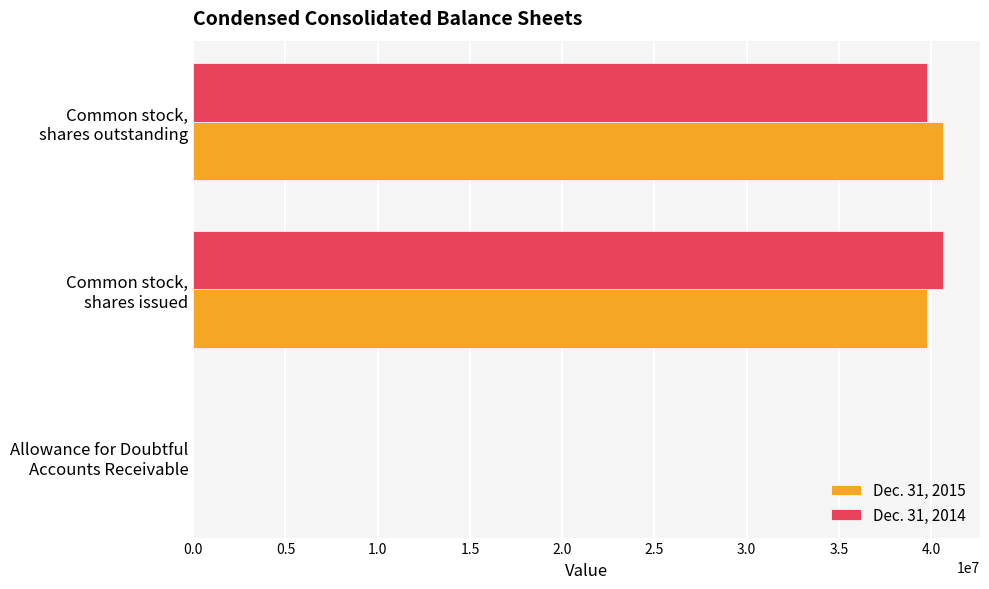

What is the greatest value displayed?

40613000